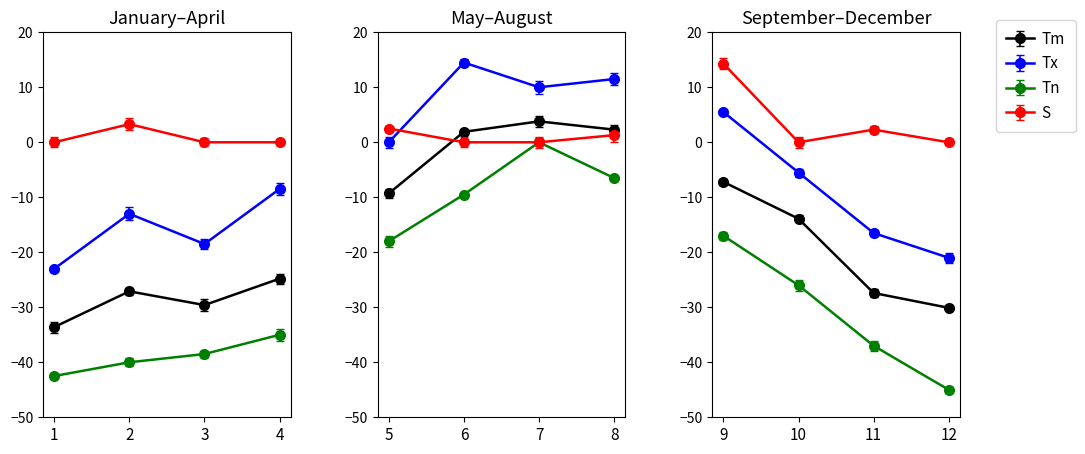

At which label does Tx first exceed -5?

5